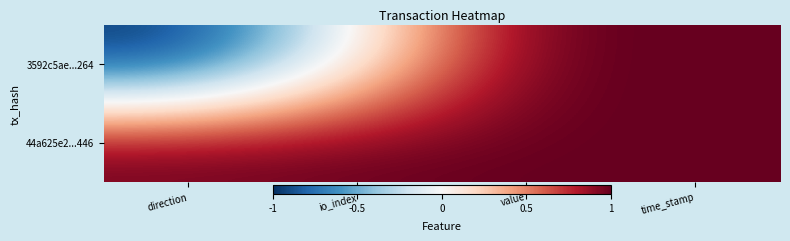

Which label corresponds to the smallest value in the chart?

direction